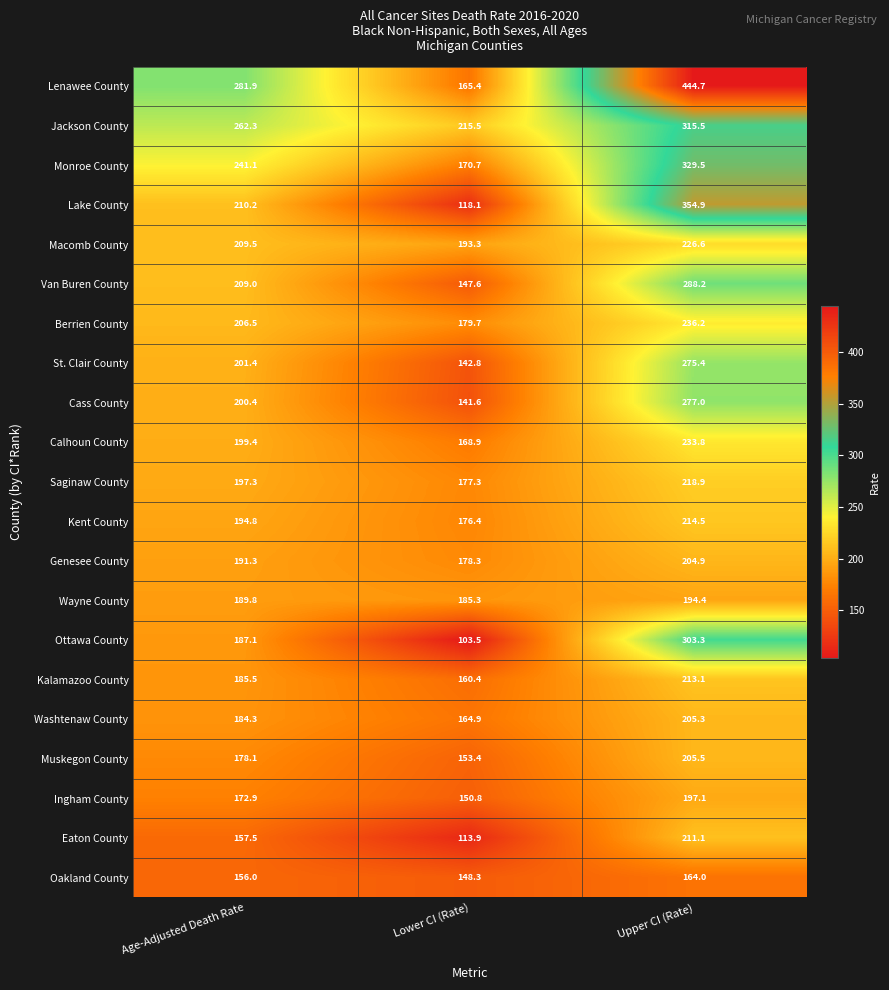

What is the minimum value shown in the chart?

103.5